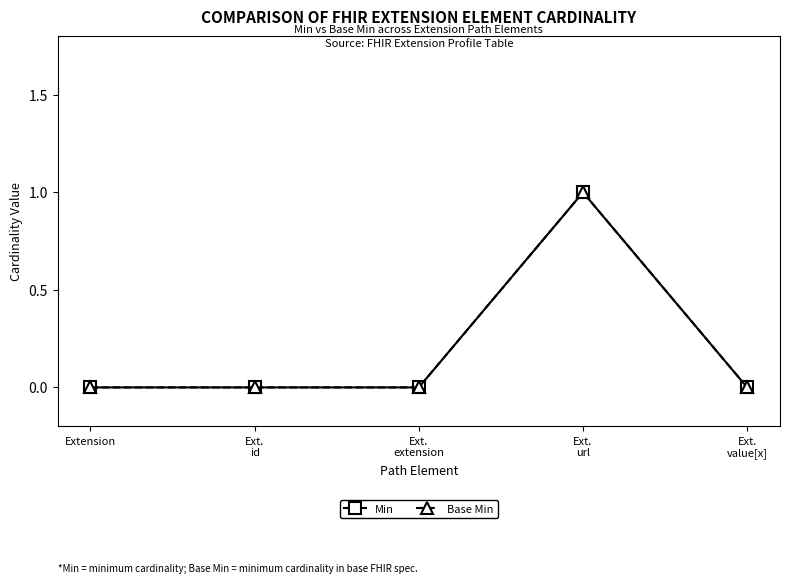

Is the value of Min at Ext.
url greater than the value of Base Min at Extension?

Yes